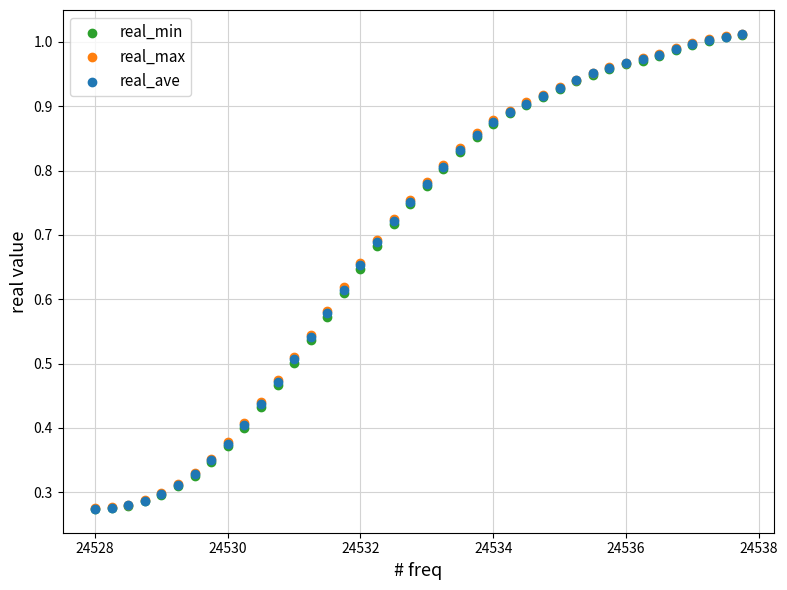

What are all the series names shown in the legend?

real_min, real_max, real_ave